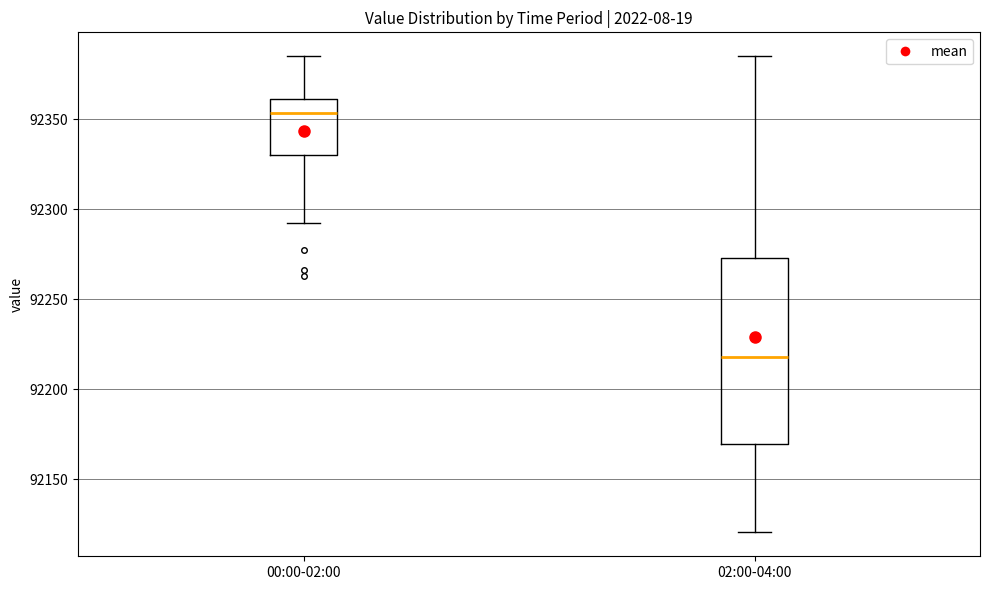

Which box is the tallest, from its lower edge to its upper edge?

02:00-04:00